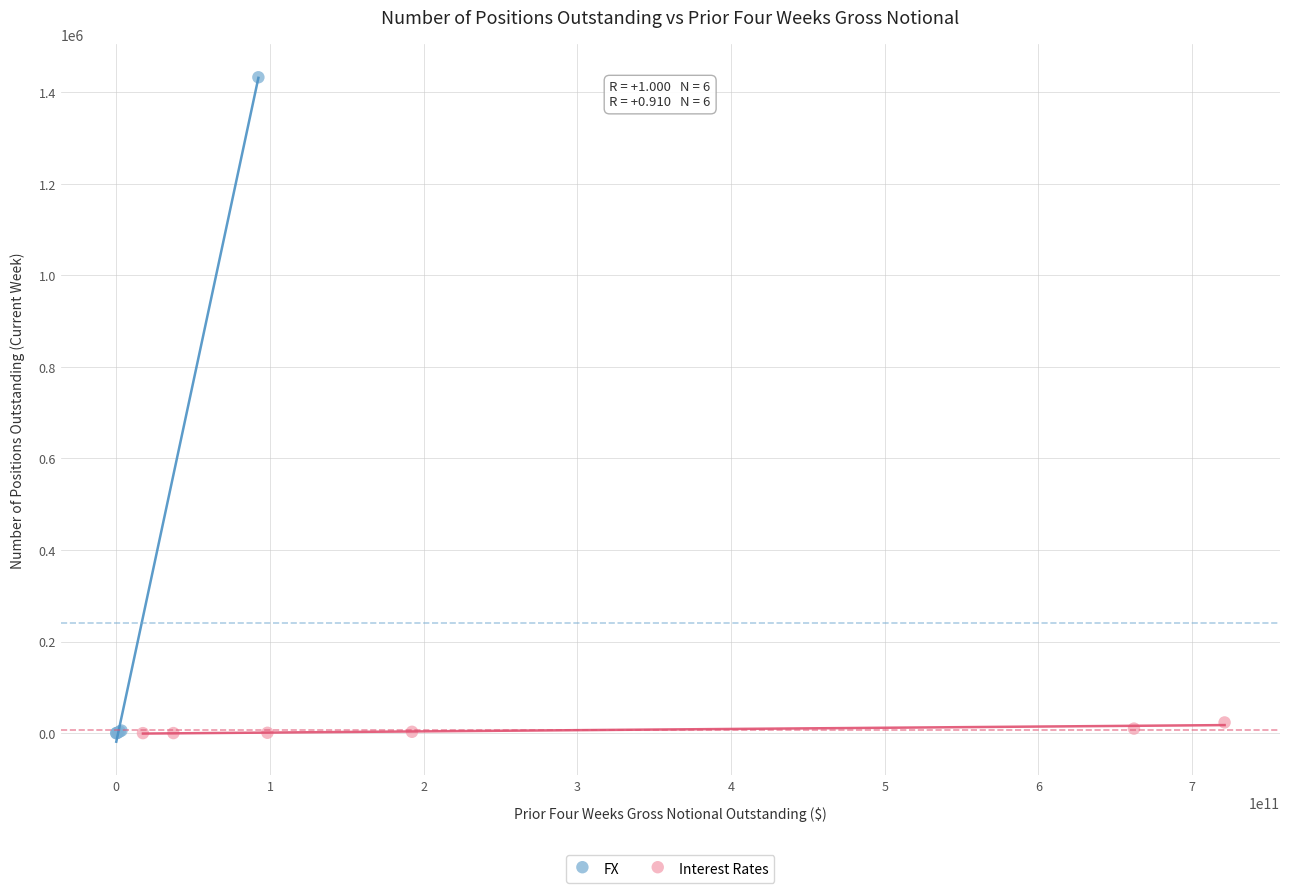

Which series reaches the maximum Y coordinate?

FX